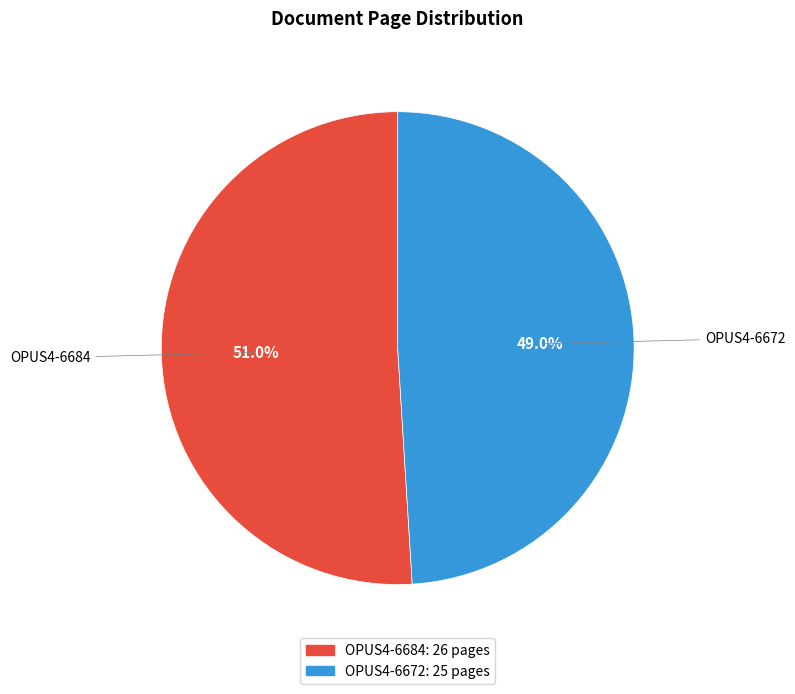

Is OPUS4-6672 the majority of the pie?

No